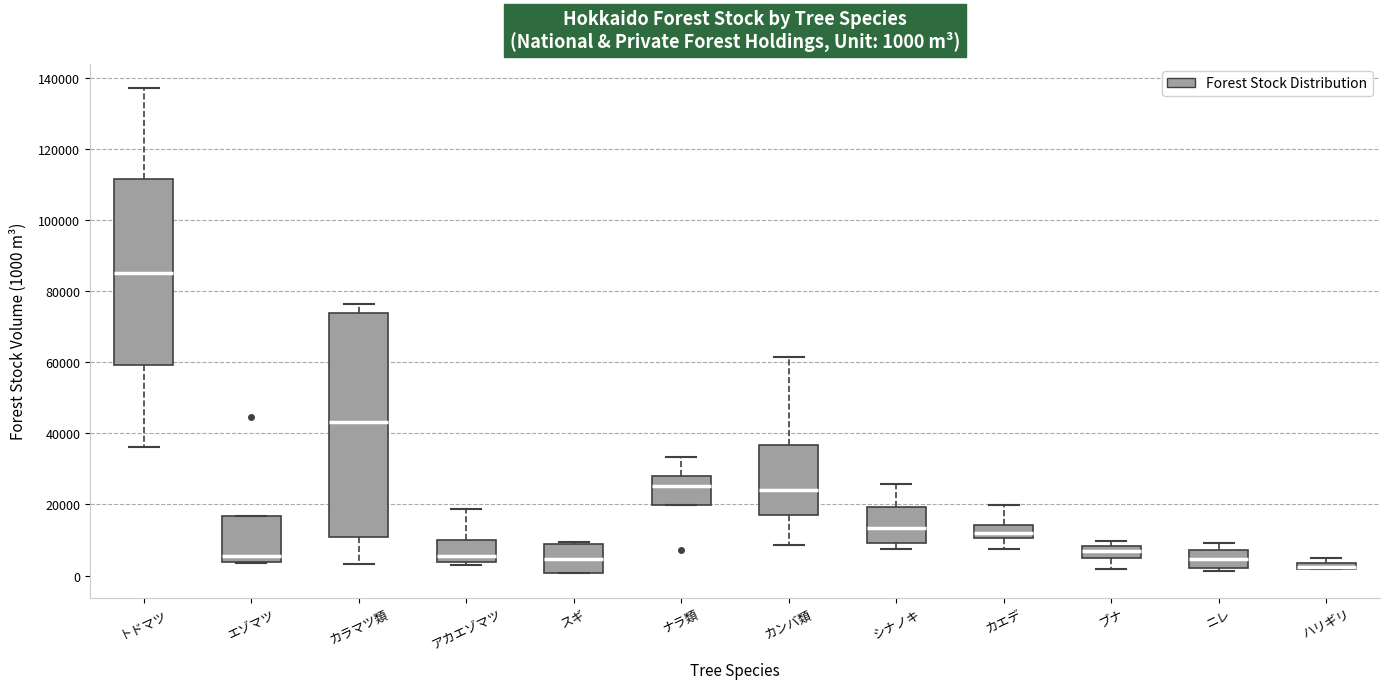

Comparing the boxes themselves (not the whiskers), which one is the tallest?

カラマツ類